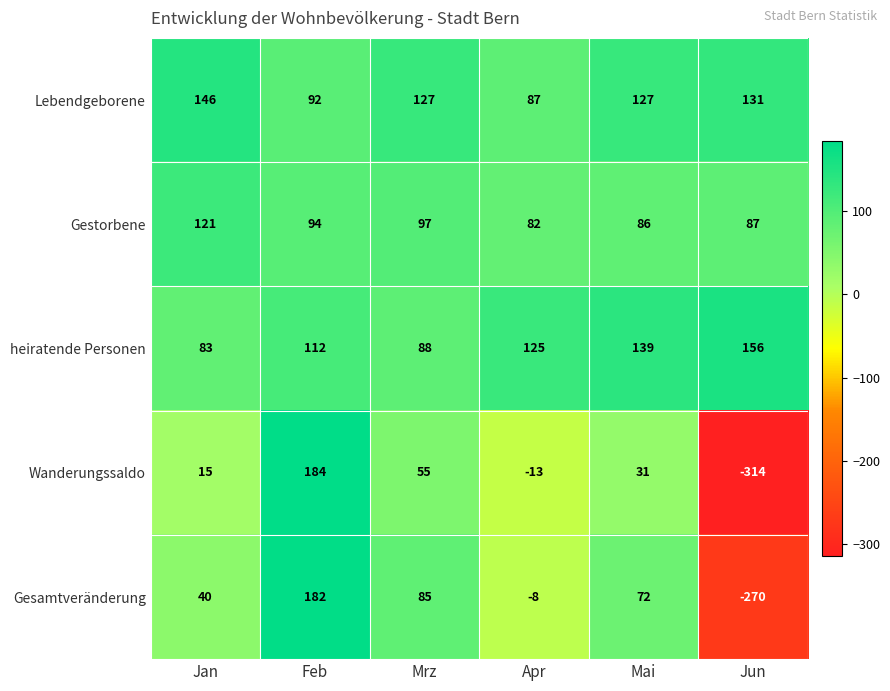

Which category has the lowest value across all series?

Jun